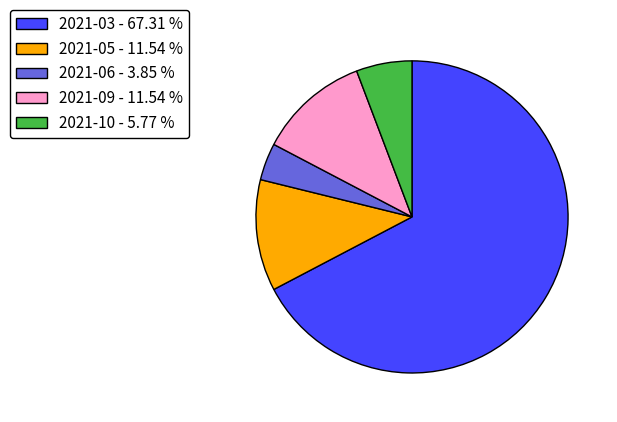

What is the ratio of the value at 2021-09 to the value at 2021-06?

3.0